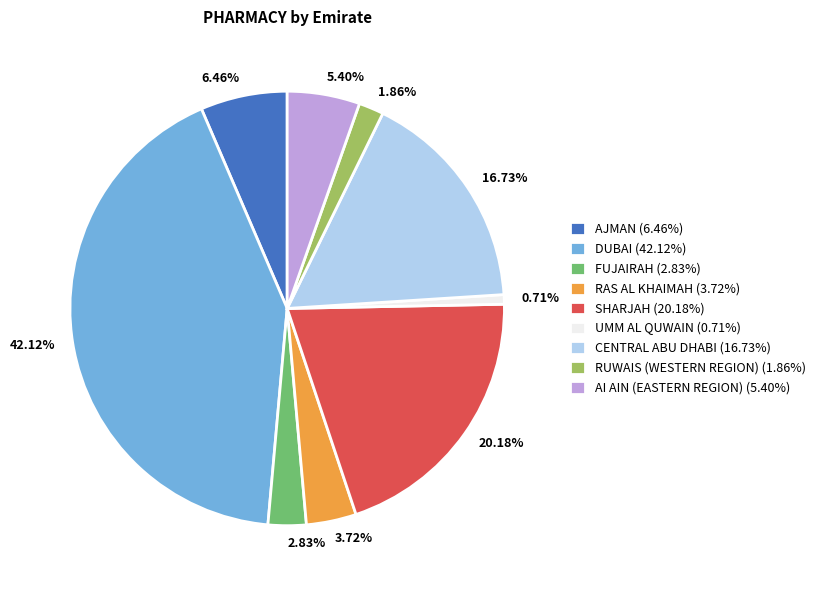

Combined, do FUJAIRAH and AJMAN account for over 50%?

No